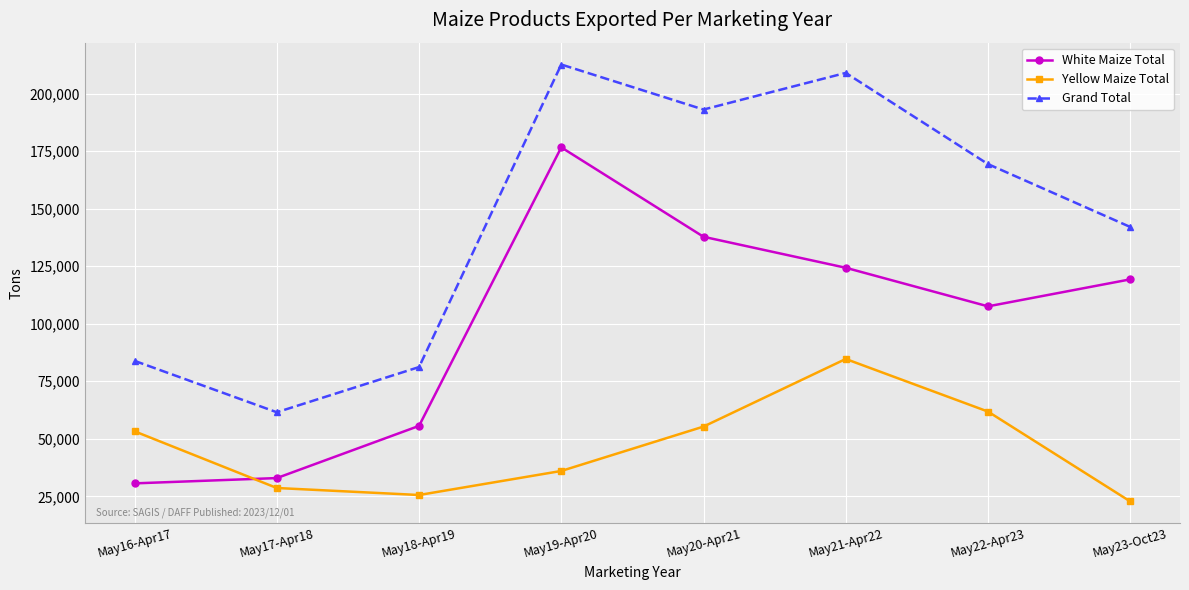

What is the lowest value of the Grand Total series?

61529